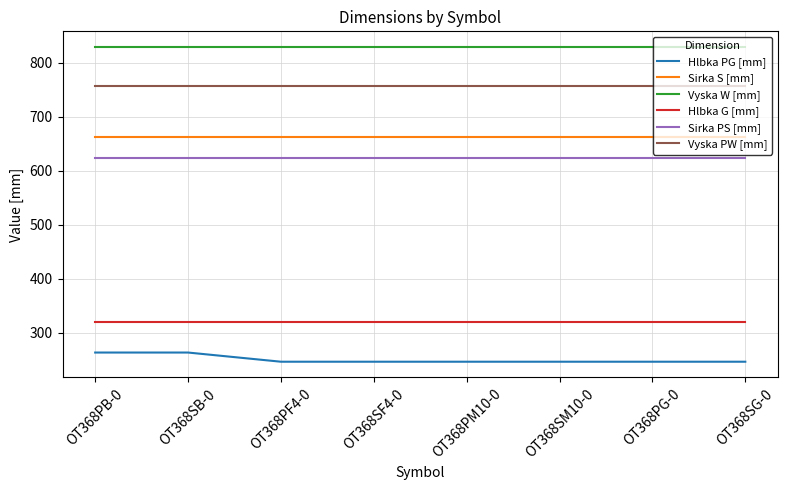

At how many categories does at least one series exceed 669?

8